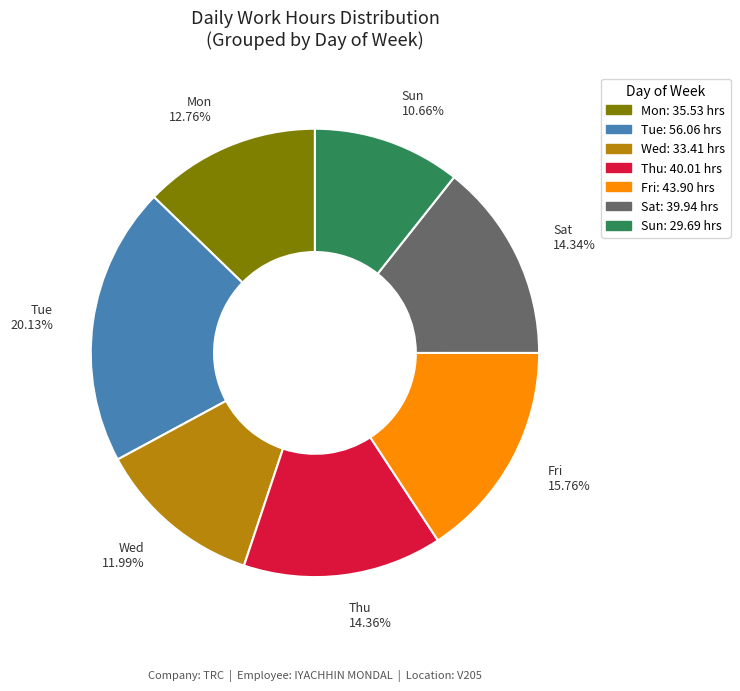

Do Sat and Sun together represent more than half of the pie?

No